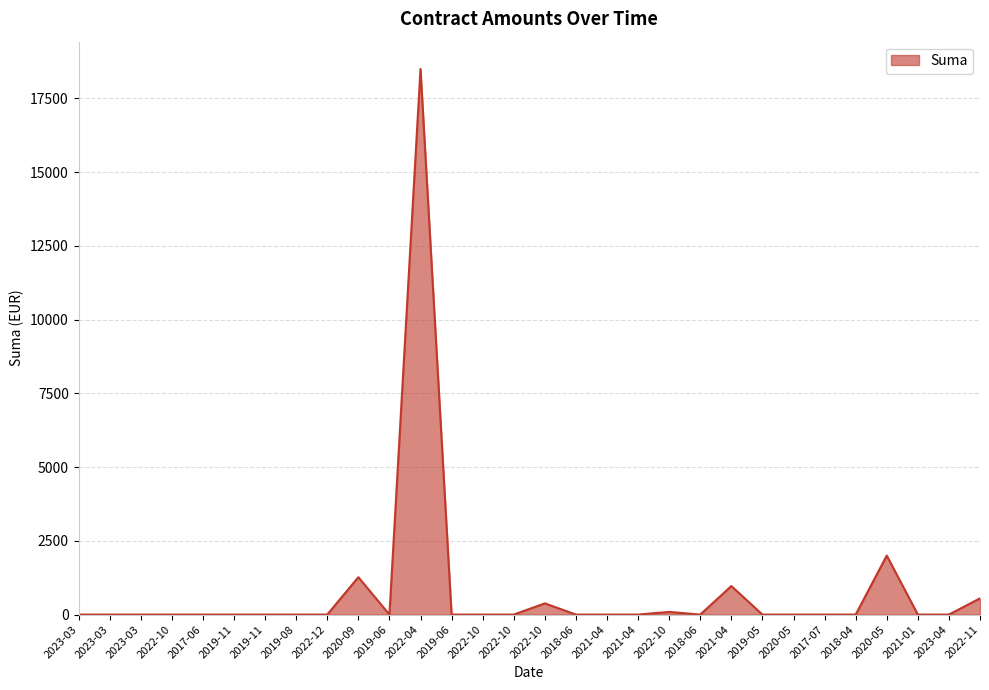

Reading right to left, transcribe all the data shown in this chart.

550.0	0.0	0.0	2000.0	0.0	0.0	0.0	0.0	967.5	0.0	90.0	0.0	0.0	0.0	380.0	0.0	0.0	0.0	18500.0	0.0	1267.5	0.0	0.0	0.0	0.0	0.0	0.0	0.0	0.0	0.0